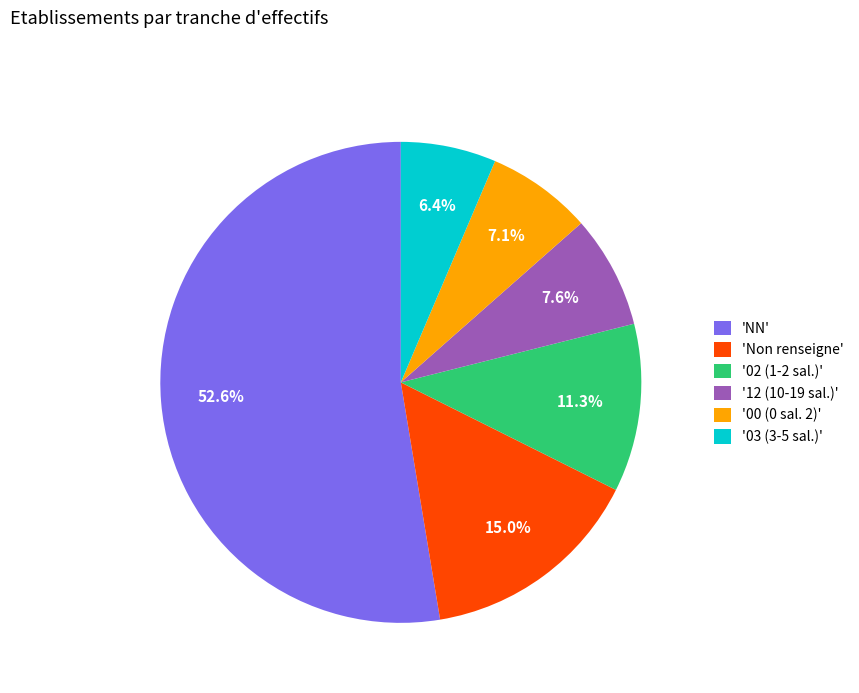

Does 'NN' represent more than half of the total?

Yes